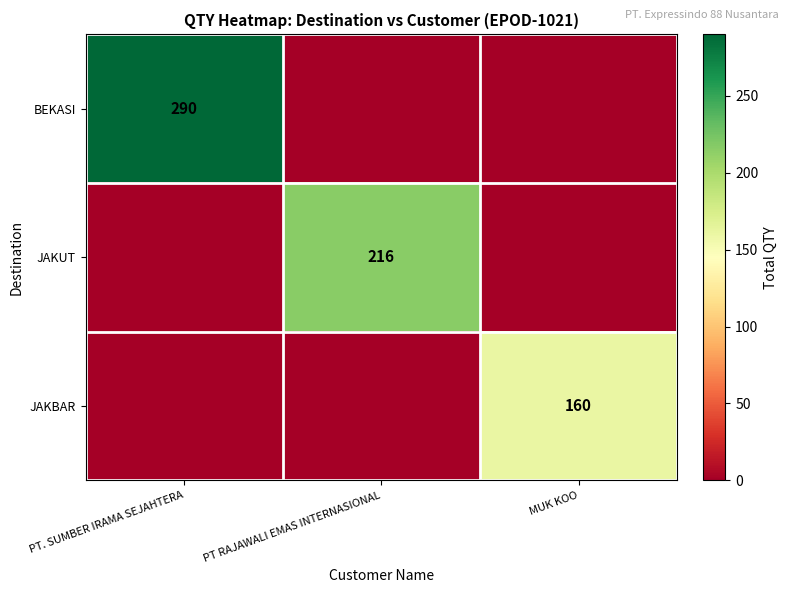

The BEKASI series shows 164 at PT. SUMBER IRAMA SEJAHTERA. True or false?

False